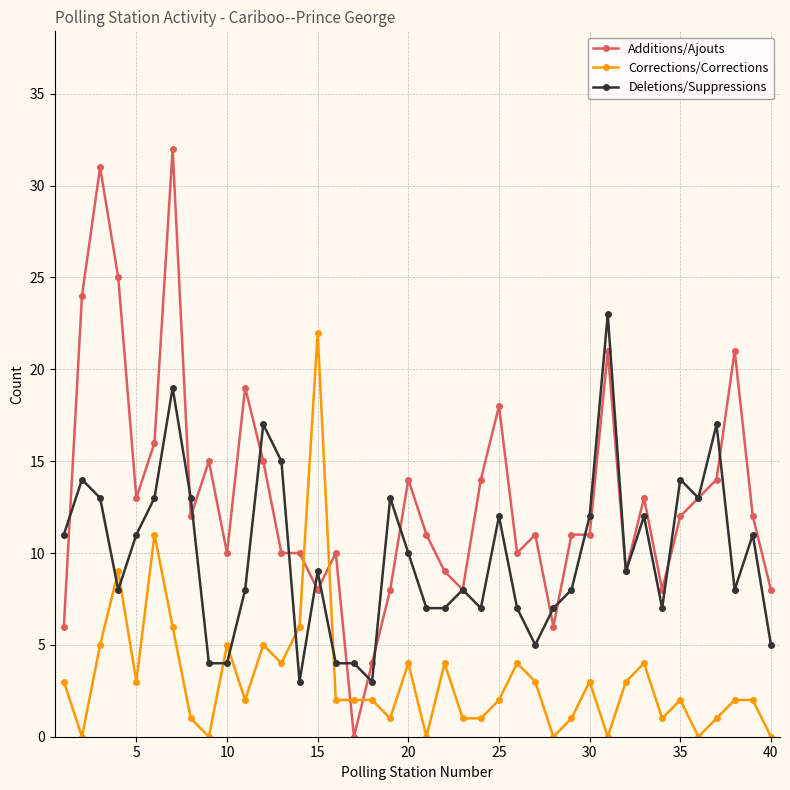

True or false: Corrections/Corrections and Additions/Ajouts cross at least once.

True